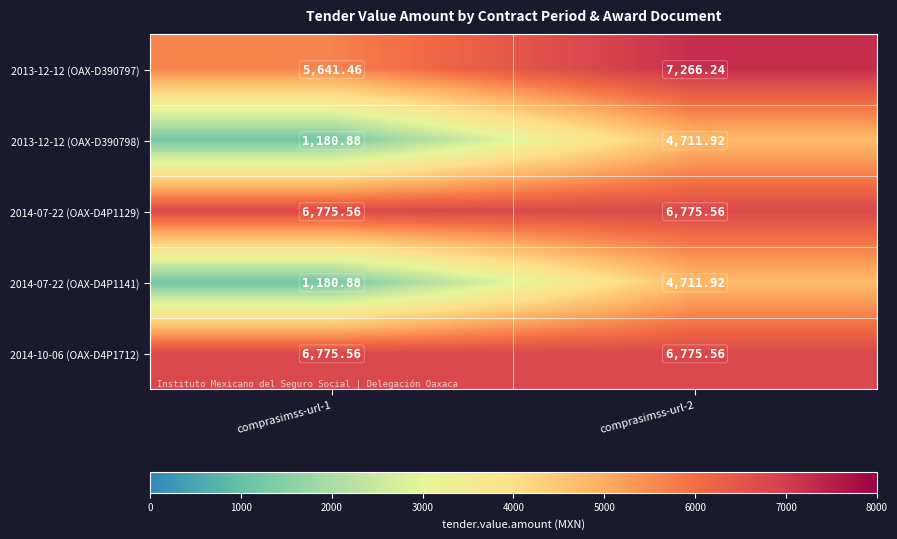

Is the value of 2013-12-12 (OAX-D390798) at comprasimss-url-2 greater than the value of 2014-07-22 (OAX-D4P1141) at comprasimss-url-1?

Yes